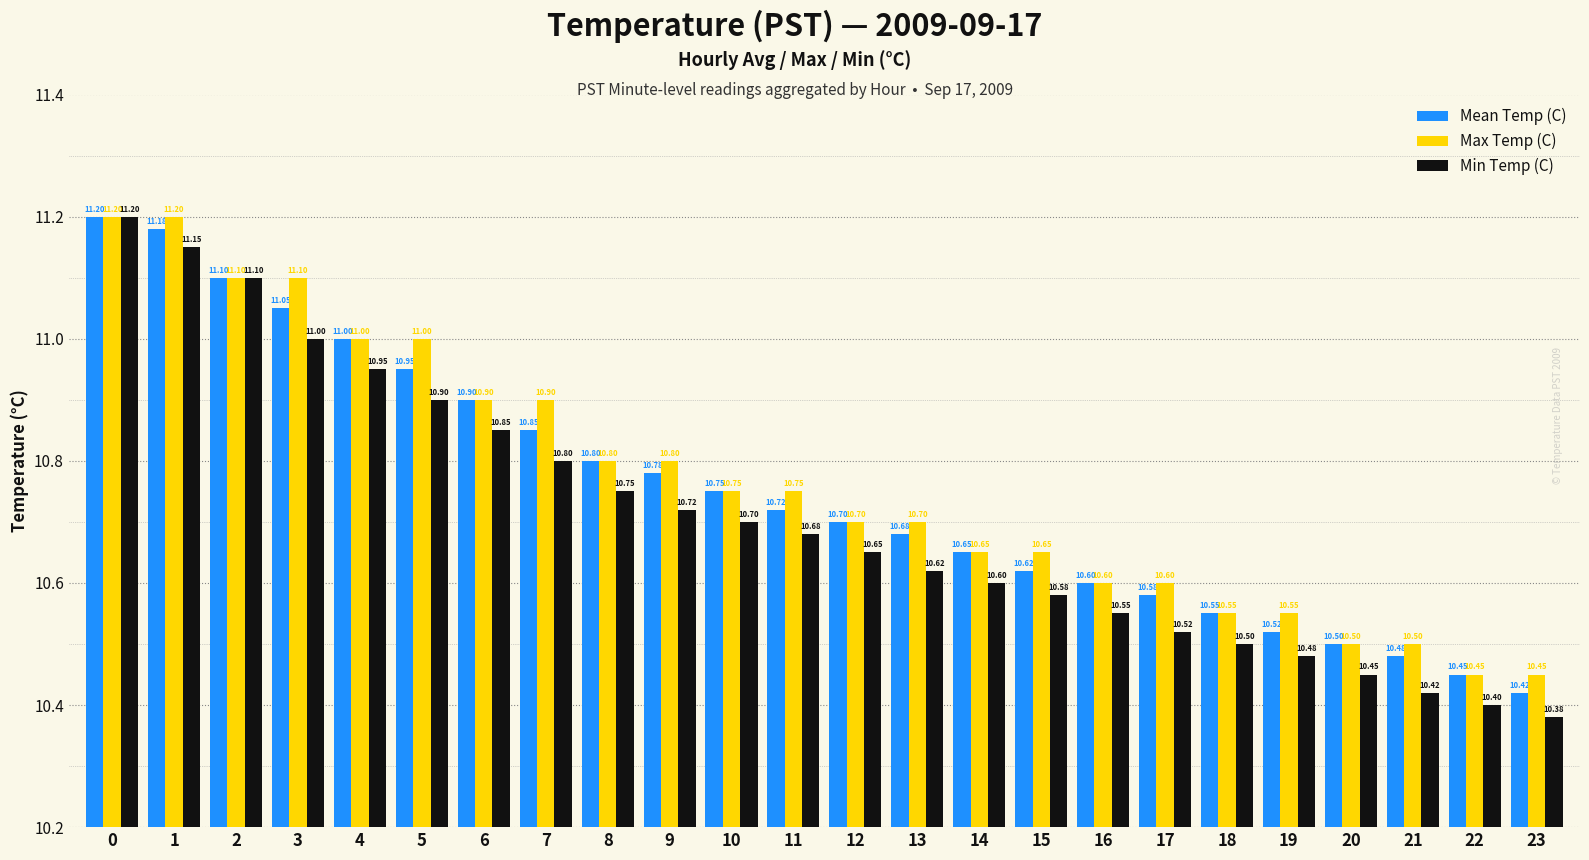

List the labels in order of Mean Temp (C) value, largest first.

0, 1, 2, 3, 4, 5, 6, 7, 8, 9, 10, 11, 12, 13, 14, 15, 16, 17, 18, 19, 20, 21, 22, 23